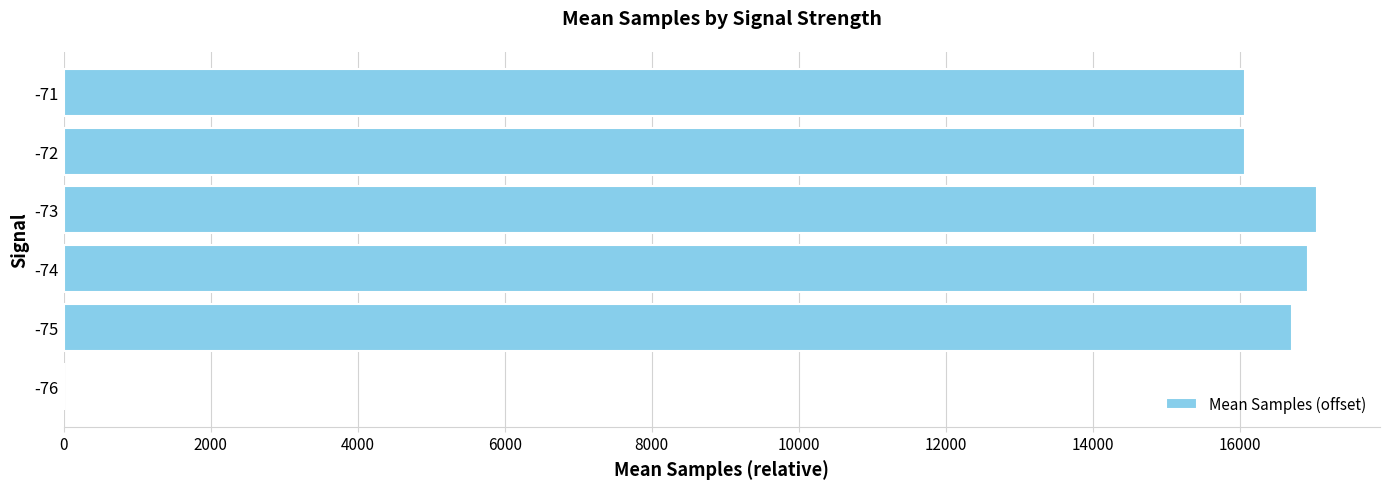

Between -72 and -76, which is larger?

-72